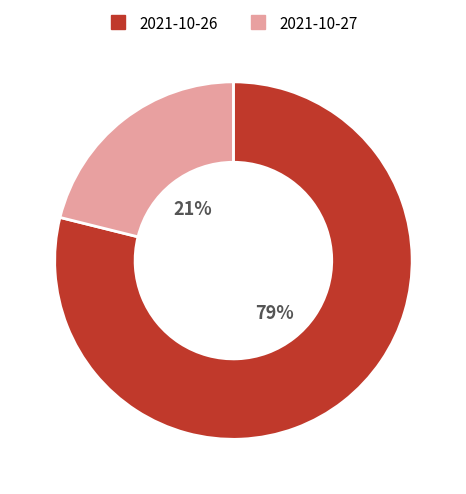

How many slices are in this pie chart?

2